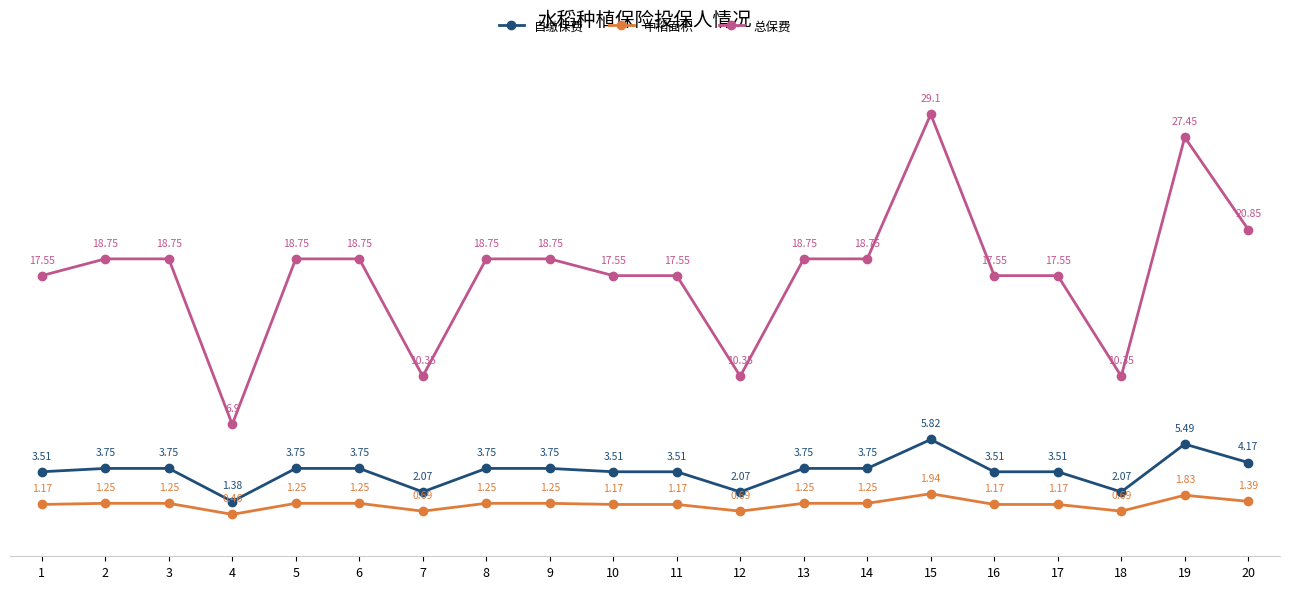

Is it true that 总保费 equals 18.8 at 13?

True